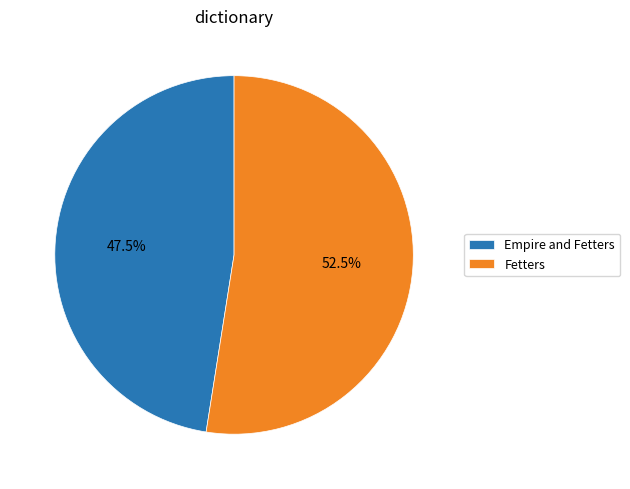

Does any single category account for the majority?

Yes